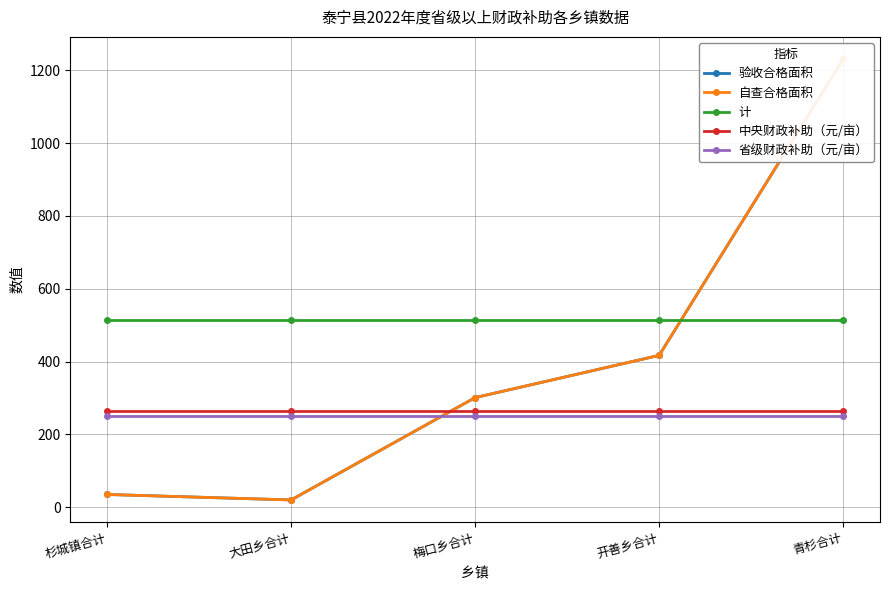

What is the difference between the maximum and second lowest values in the 自查合格面积 series?

1196